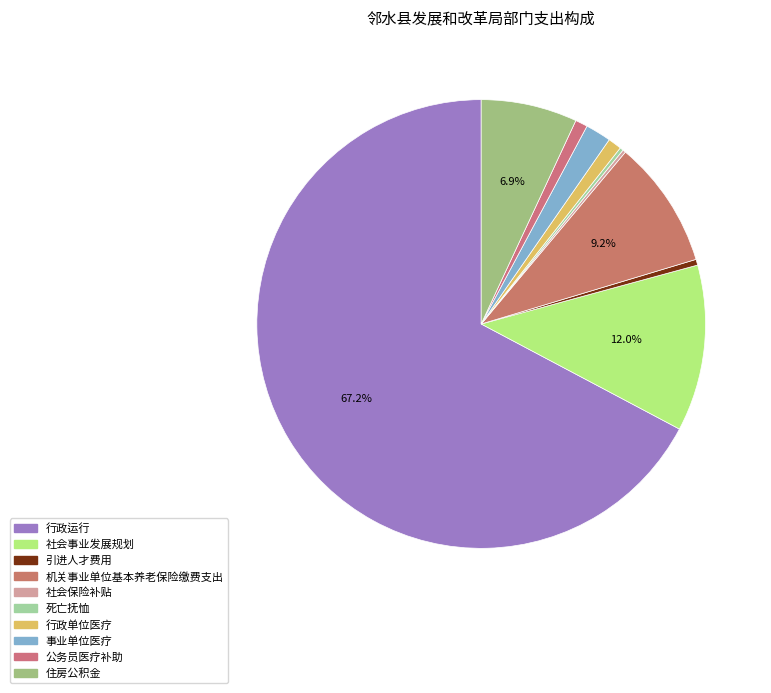

To the nearest percent, what portion does 行政运行 represent?

67%